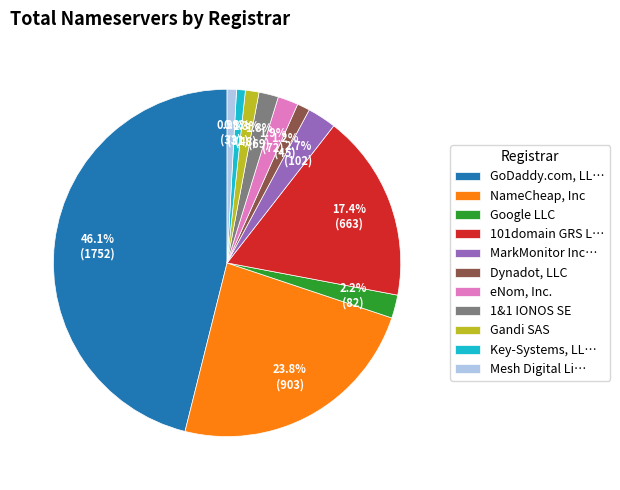

Combined, do MarkMonitor Inc… and Mesh Digital Li… account for over 50%?

No